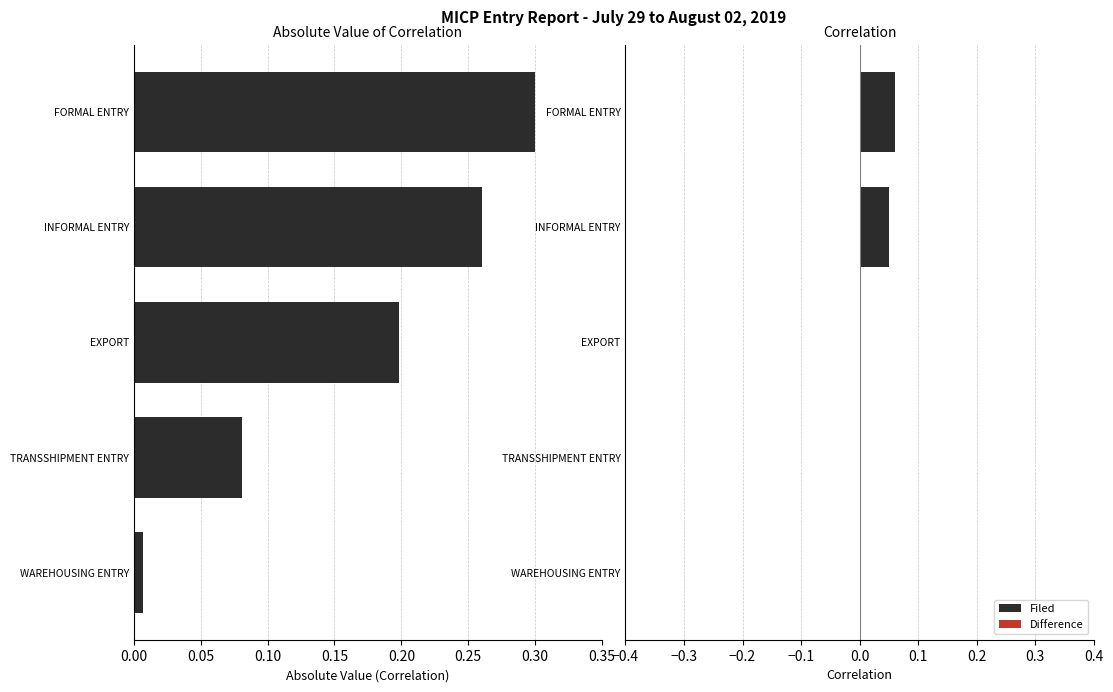

What is the sum of the values at TRANSSHIPMENT ENTRY and FORMAL ENTRY?

0.4